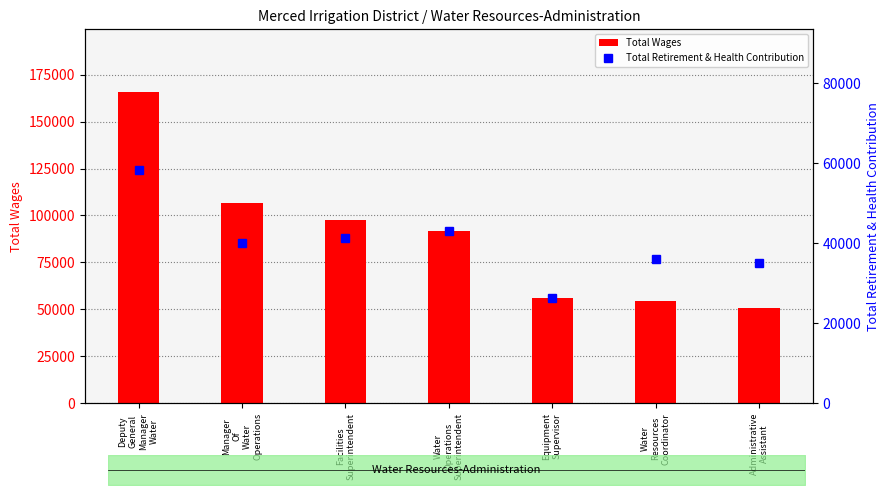

What is the maximum value shown in the chart?

165943